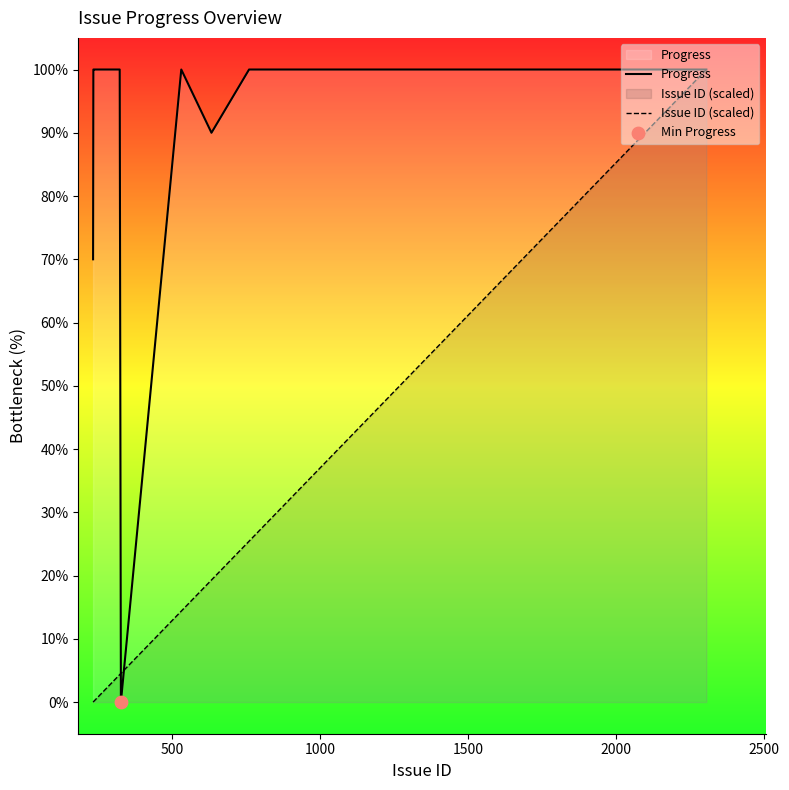

At how many categories does at least one series exceed 14?

13